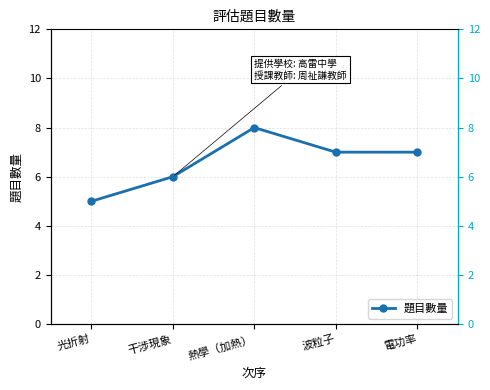

True or false: the data has more than 0 interior local peaks.

True